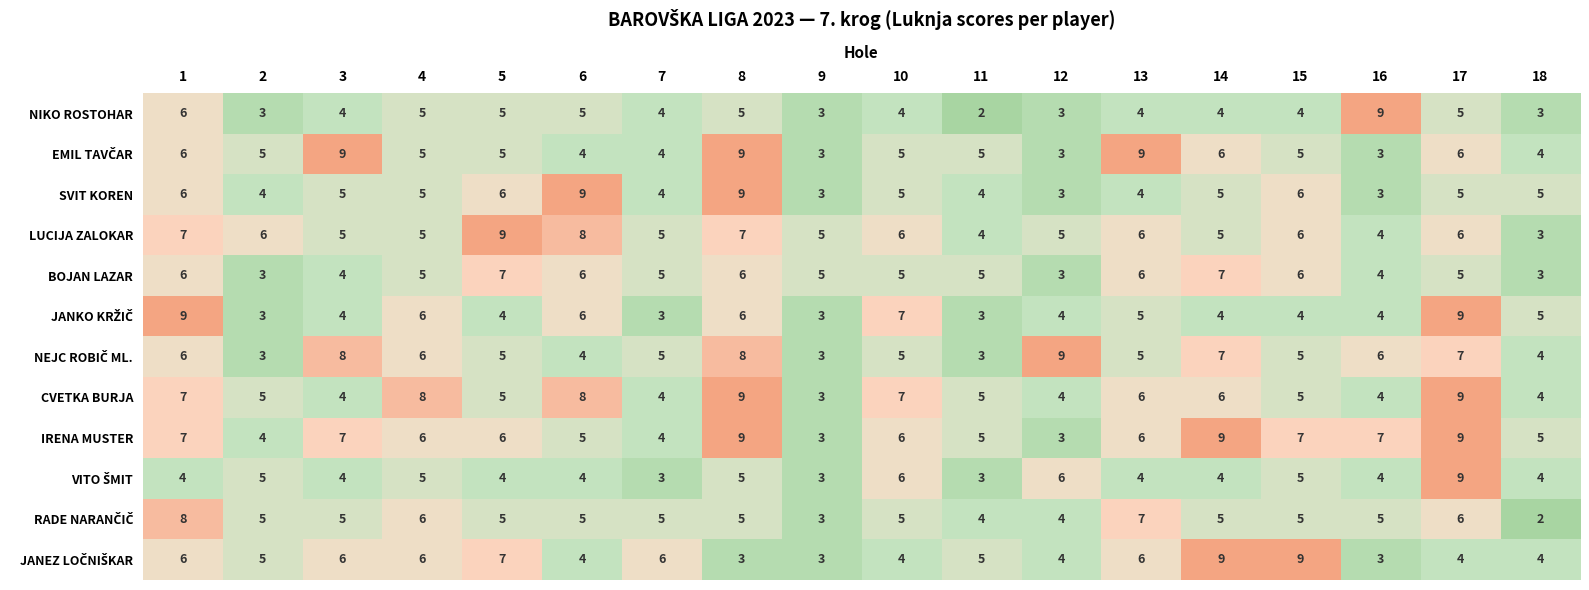

The SVIT KOREN series shows 3 at 5. True or false?

False